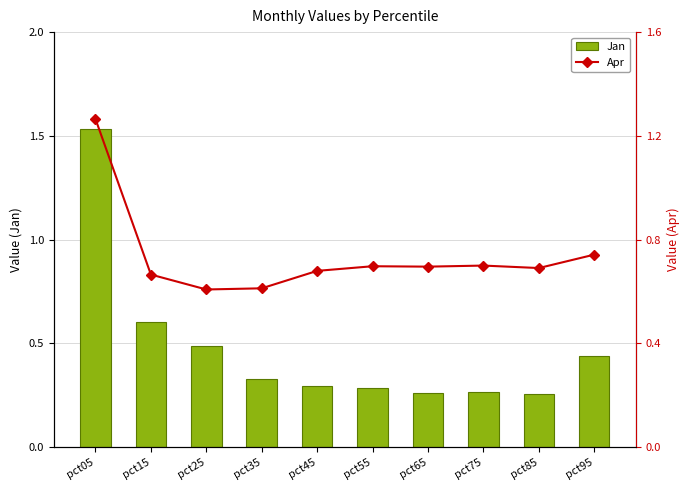

What is the lowest value of the Jan series?

0.3